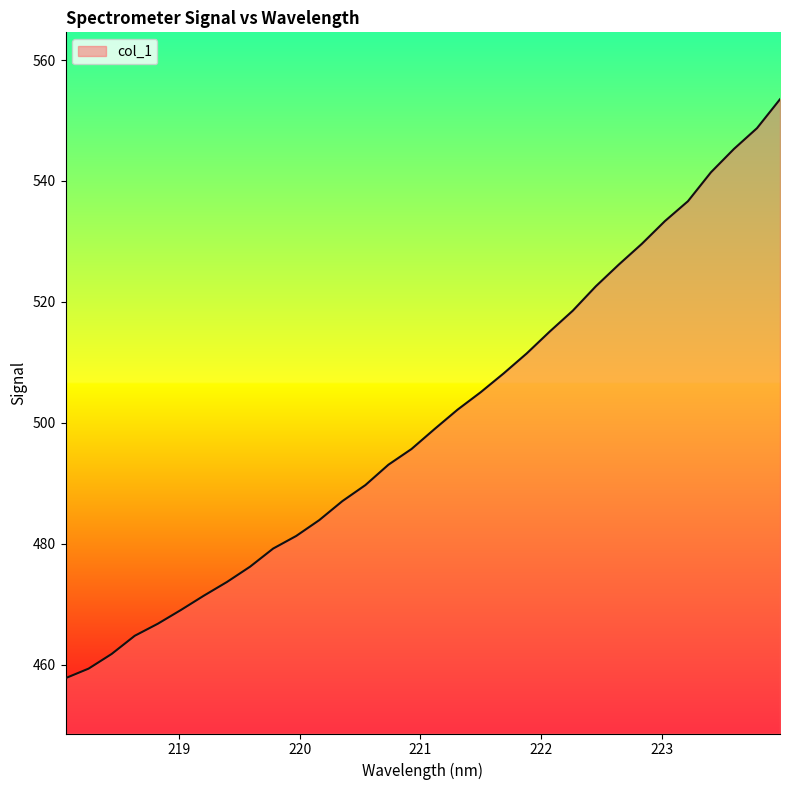

What is the maximum value shown in the chart?

553.5